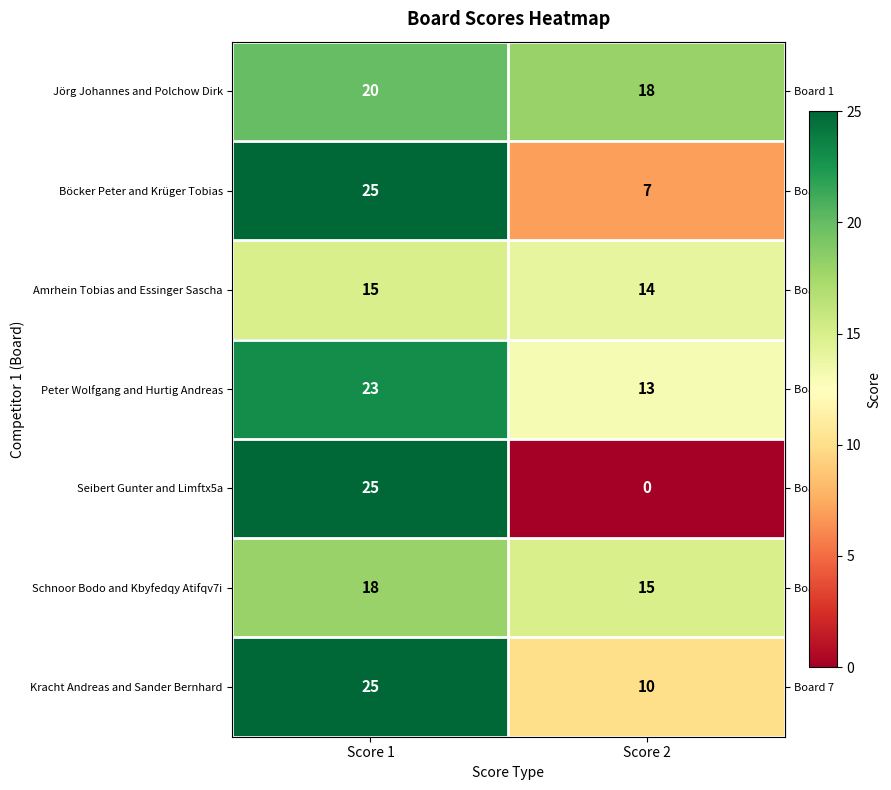

The Peter Wolfgang and Hurtig Andreas series shows 23 at Score 1. True or false?

True